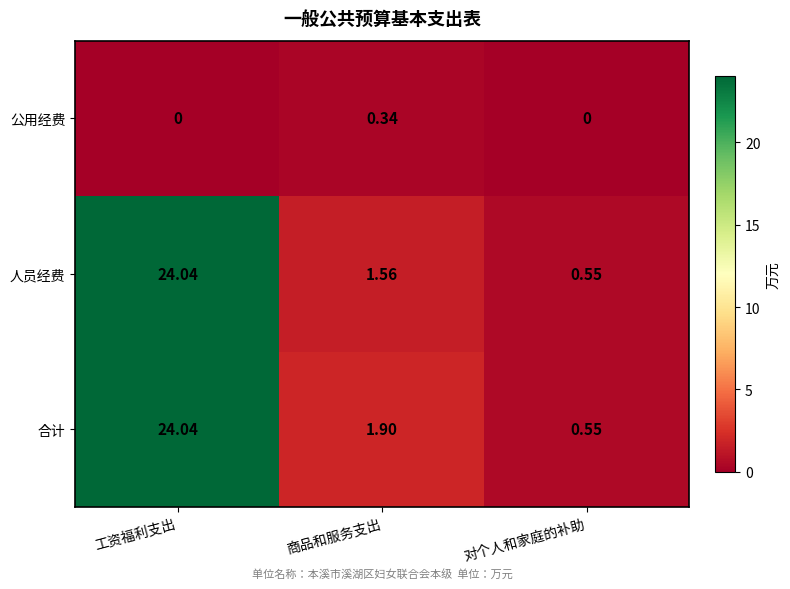

At which label is 合计 closest to 12?

商品和服务支出